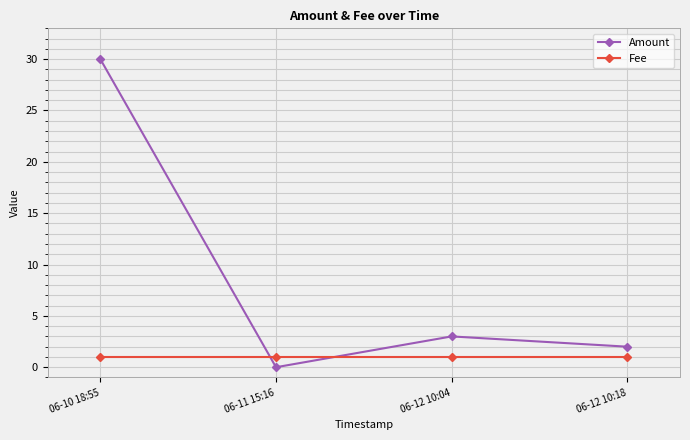

Is it true that Amount equals 3 at 06-12 10:04?

True